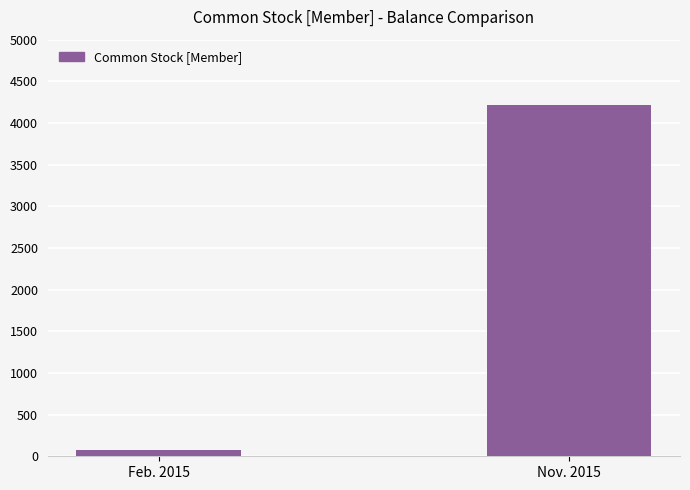

The value at Feb. 2015 is 75. True or false?

True